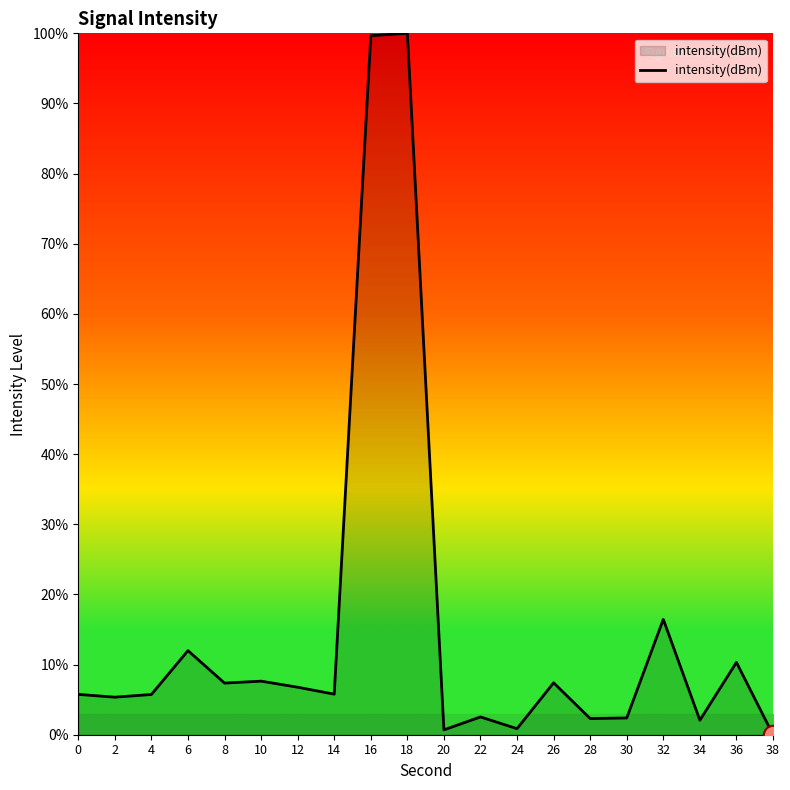

What is the greatest value displayed?

100.0